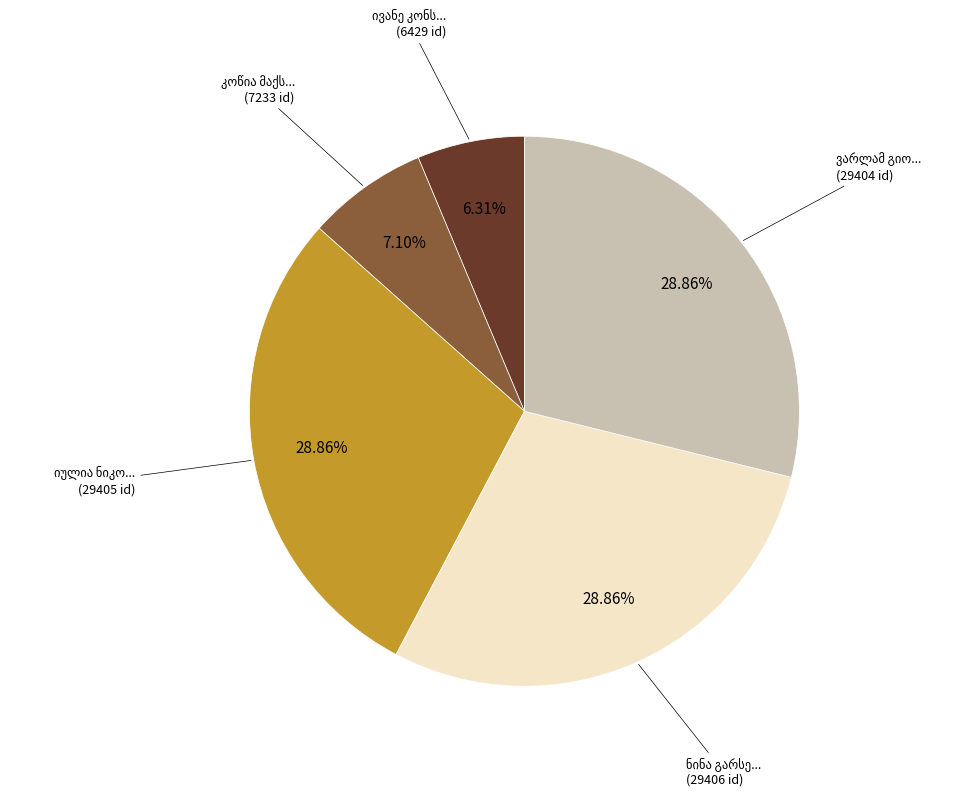

Is there a majority slice in this chart?

No